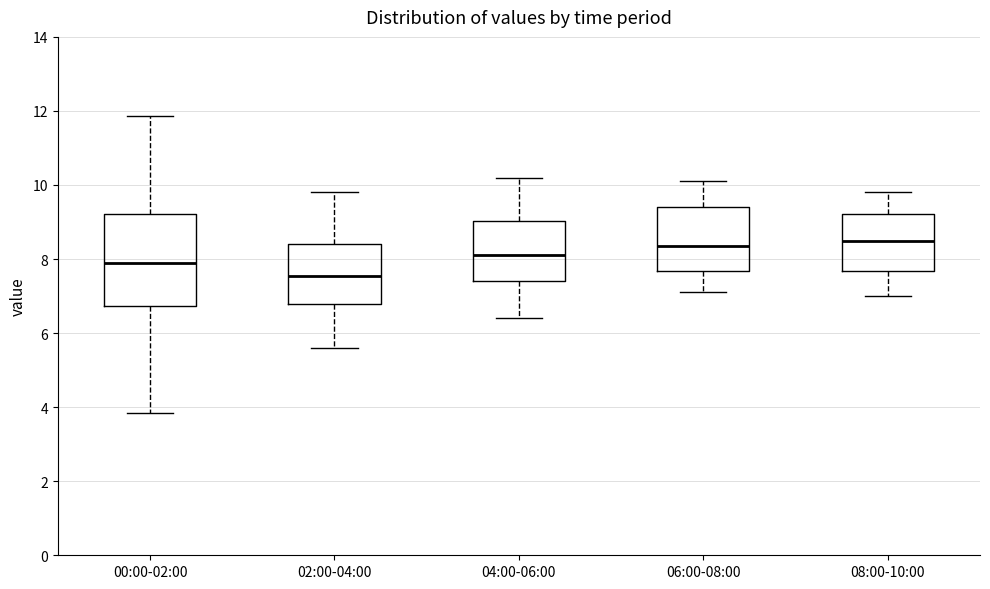

Reading left to right, read every box against the y-axis: the position of its median line, the range the box covers, and the ends of its whiskers. The values are not printed on the chart, so give them approximately, as read against the axis.

00:00-02:00: median 8.0, box 6.8 to 9.2, whiskers 3.8 to 11.8
02:00-04:00: median 7.6, box 6.8 to 8.4, whiskers 5.6 to 9.8
04:00-06:00: median 8.2, box 7.4 to 9.0, whiskers 6.4 to 10.2
06:00-08:00: median 8.4, box 7.6 to 9.4, whiskers 7.2 to 10.2
08:00-10:00: median 8.6, box 7.6 to 9.2, whiskers 7.0 to 9.8